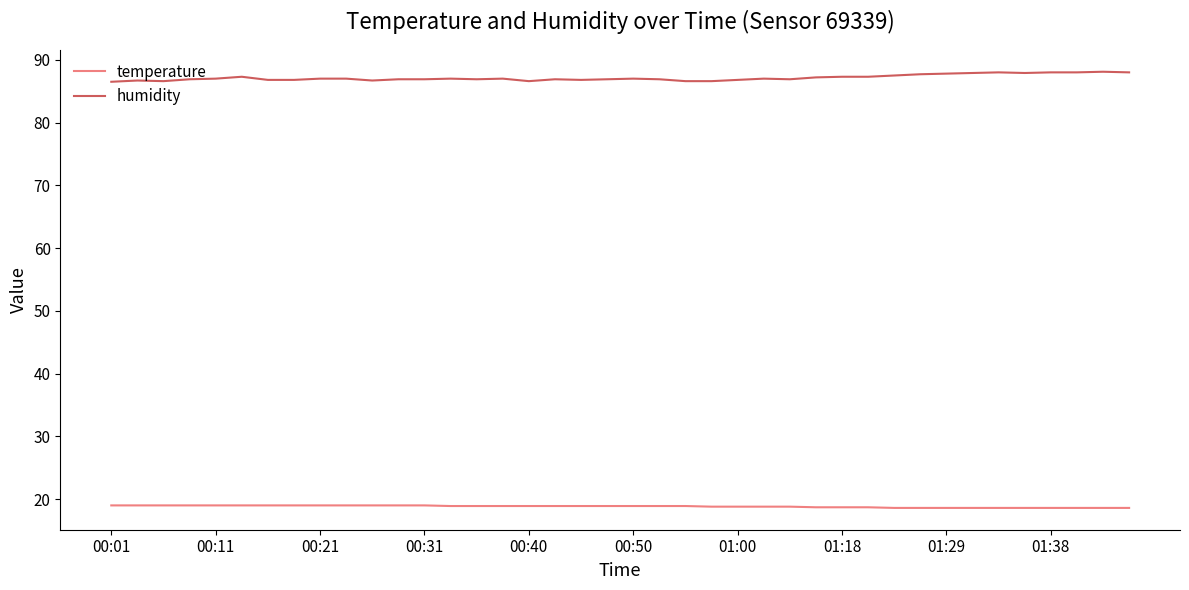

What is the highest value of the temperature series?

19.0